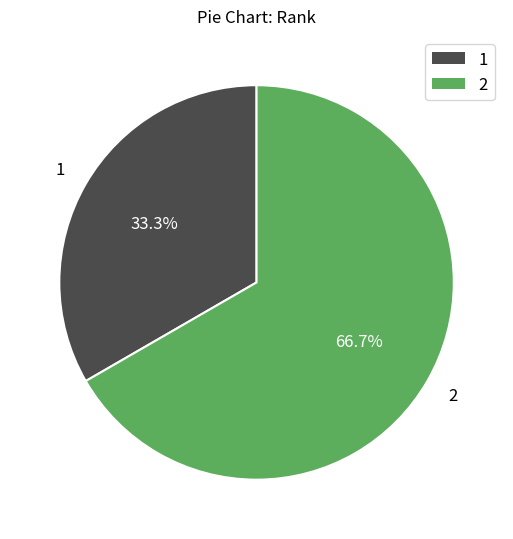

Which category has the smallest portion of the pie?

1